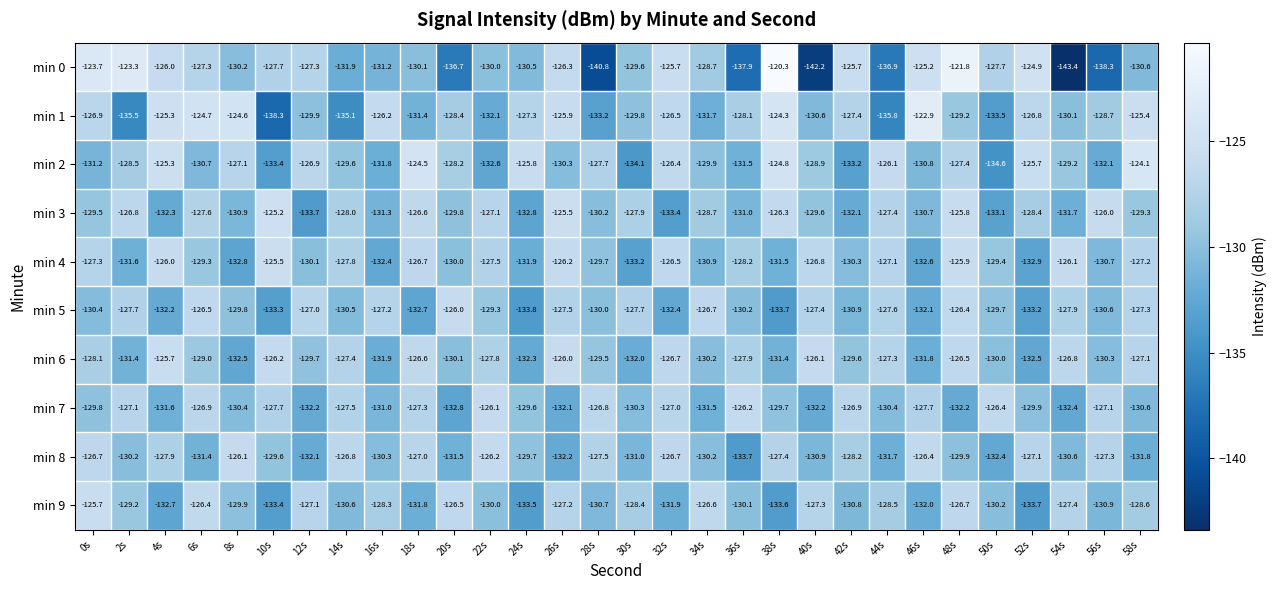

At which label is min 4 closest to -129?

6s